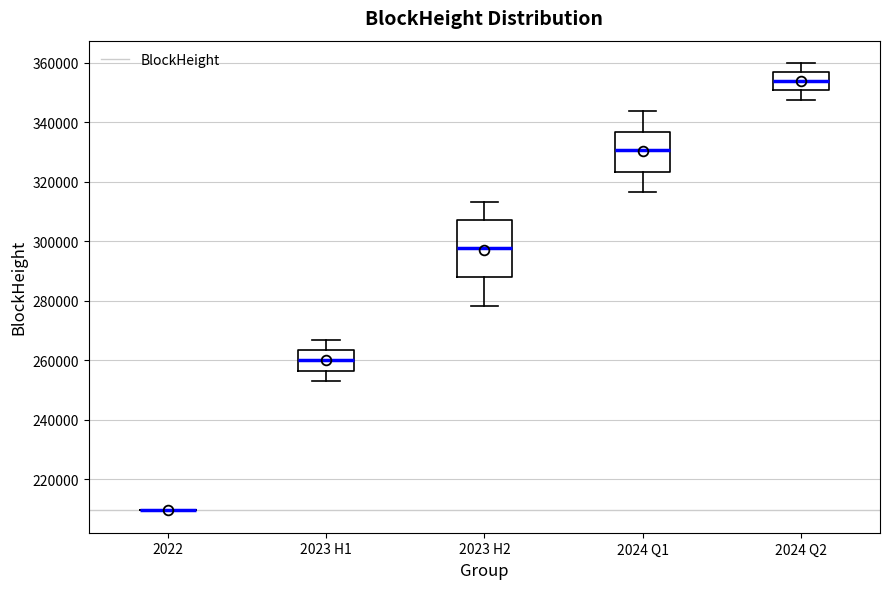

Comparing the boxes themselves (not the whiskers), which one is the tallest?

2023 H2